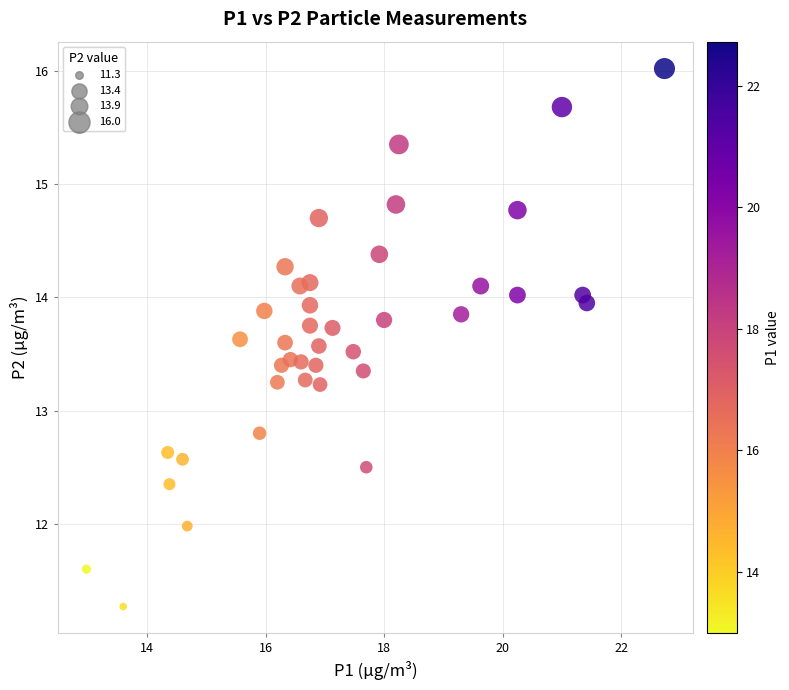

What is the range of X values (max minus min)?

9.8